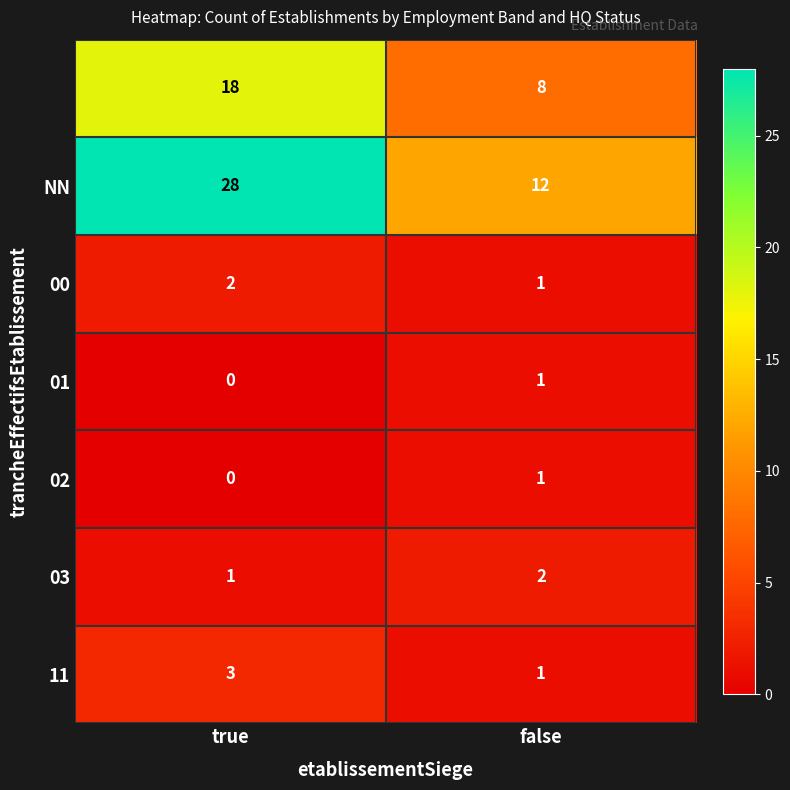

Which label corresponds to the smallest value in the chart?

true